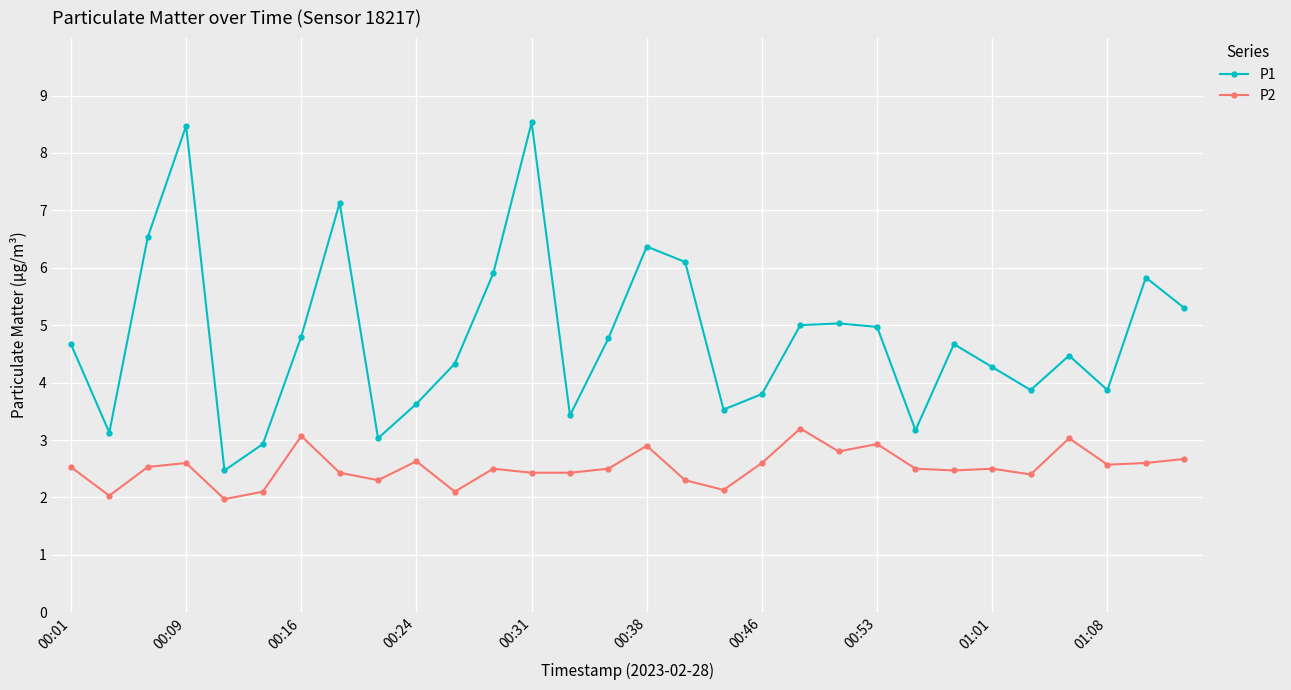

How many data points does each series have?

30